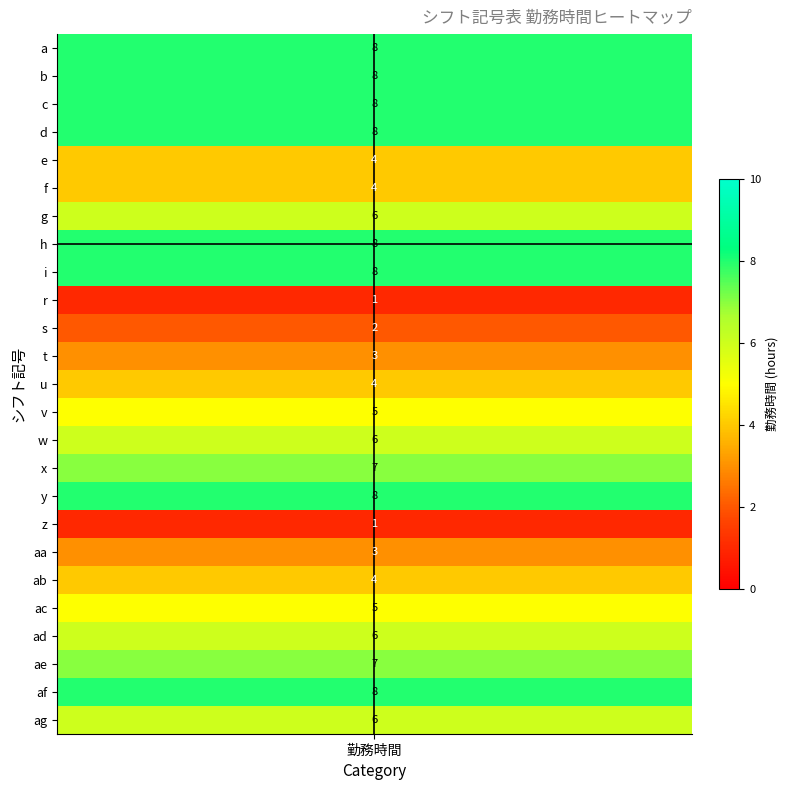

Rank the categories by value from highest to lowest.

a, b, c, d, h, i, y, af, x, ae, g, w, ad, ag, v, ac, e, f, u, ab, t, aa, s, r, z